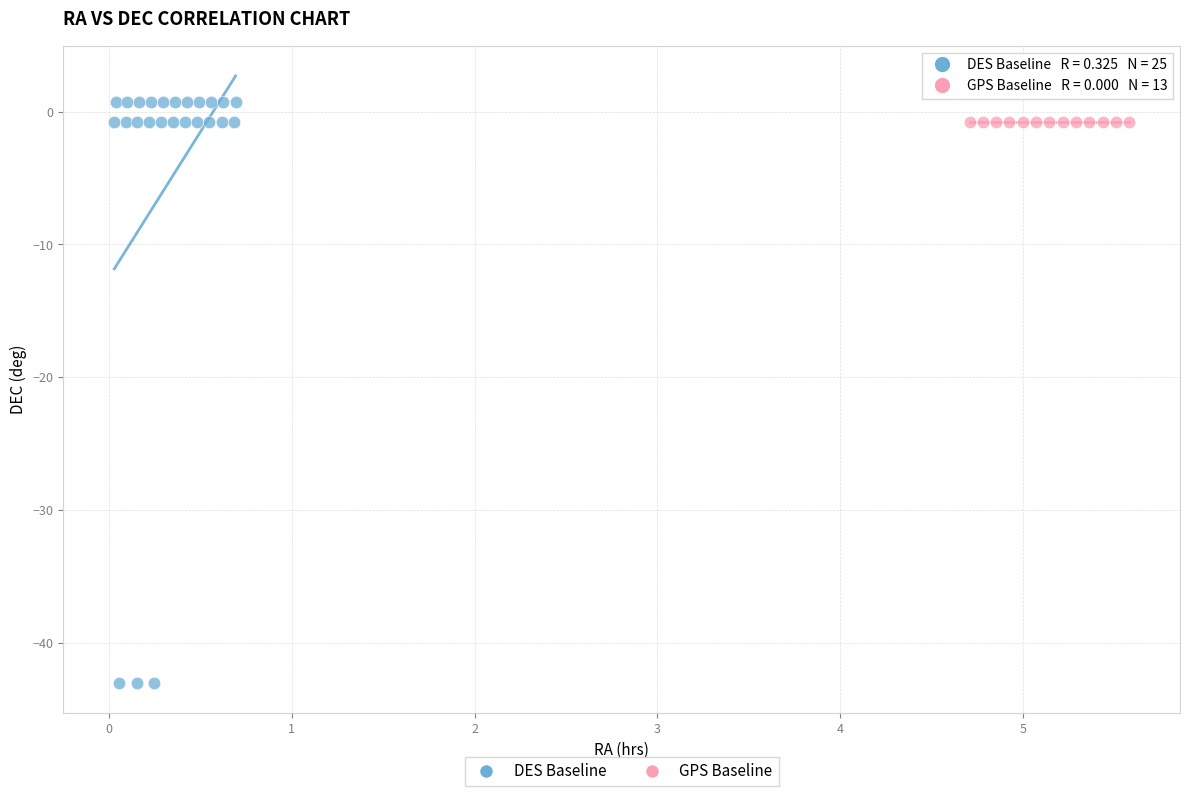

Which series contains the lowest Y value?

DES Baseline